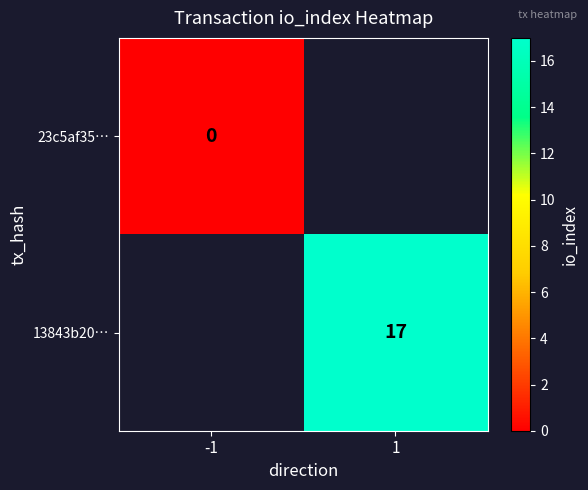

The 13843b20… series shows 8 at 1. True or false?

False